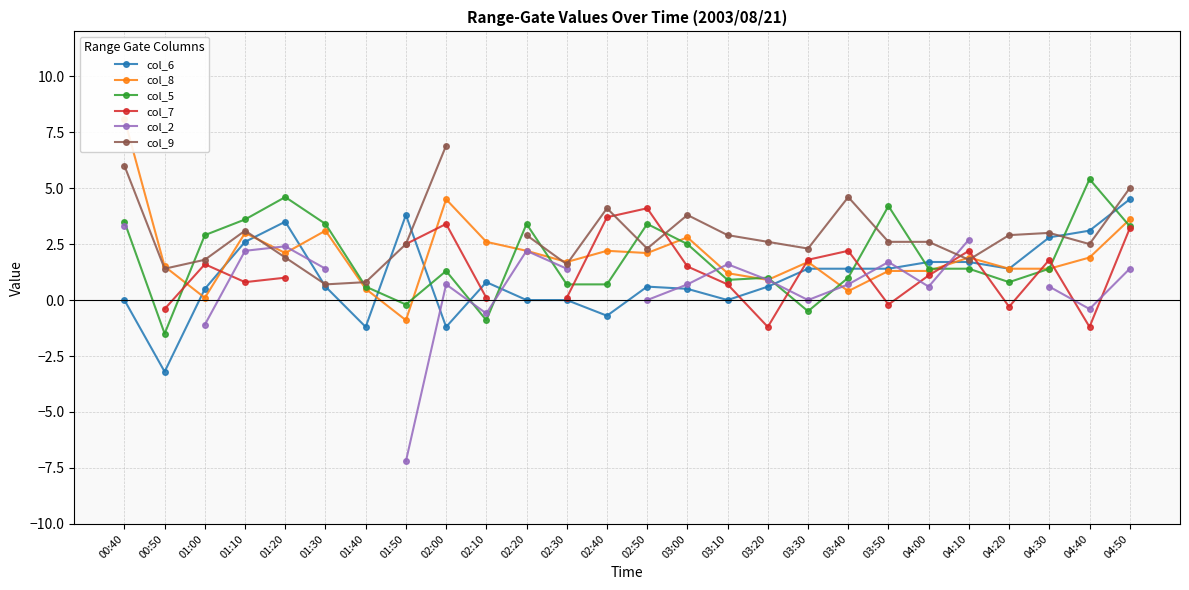

Count the number of data series in this chart.

6